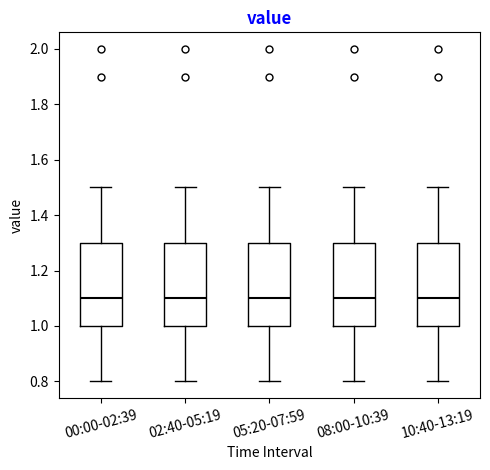

Reading left to right, transcribe this box plot: for each box, give where its median line is, the range the box spans, and where its two whiskers end, as read against the y-axis. The values are not printed on the chart, so give them approximately, as read against the axis.

00:00-02:39: median 1.1, box 1.0 to 1.3, whiskers 0.8 to 1.5
02:40-05:19: median 1.1, box 1.0 to 1.3, whiskers 0.8 to 1.5
05:20-07:59: median 1.1, box 1.0 to 1.3, whiskers 0.8 to 1.5
08:00-10:39: median 1.1, box 1.0 to 1.3, whiskers 0.8 to 1.5
10:40-13:19: median 1.1, box 1.0 to 1.3, whiskers 0.8 to 1.5